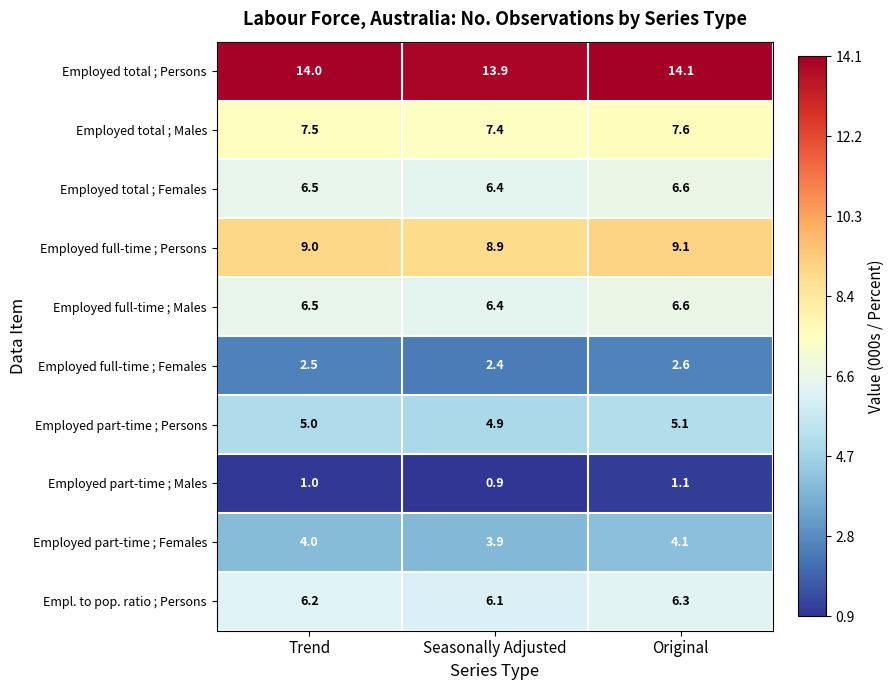

List the labels in order of Employed total ; Persons value, smallest first.

Seasonally Adjusted, Trend, Original